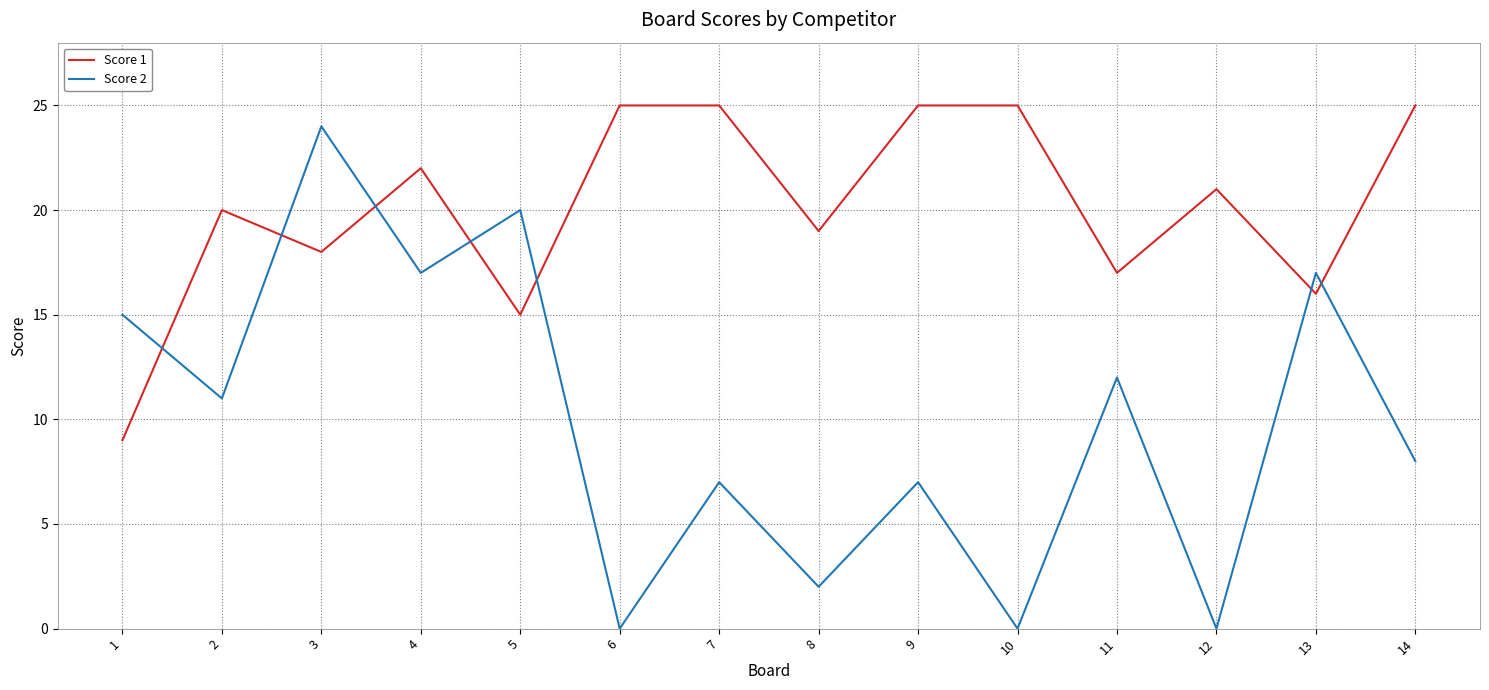

What is the average value of the Score 2 series?

10